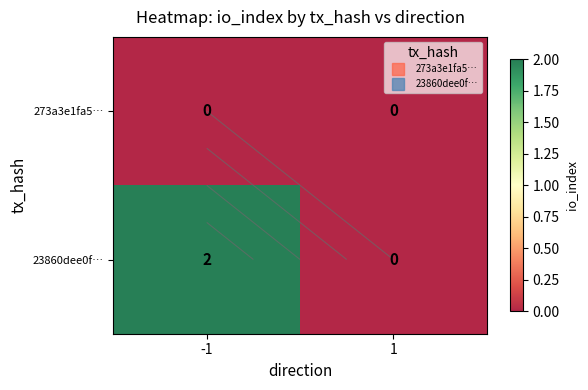

Rank the series by their maximum value, from lowest to highest.

273a3e1fa5…, 23860dee0f…